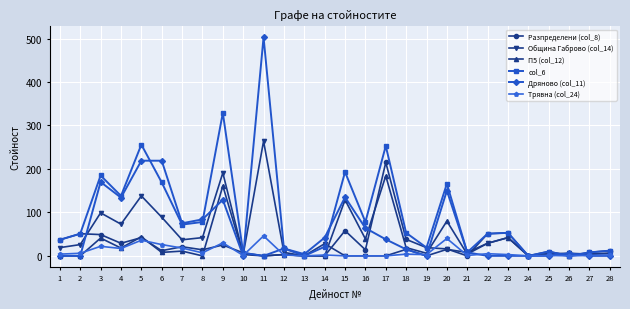

True or false: Дряново (col_11) has more than 0 interior local peaks.

True